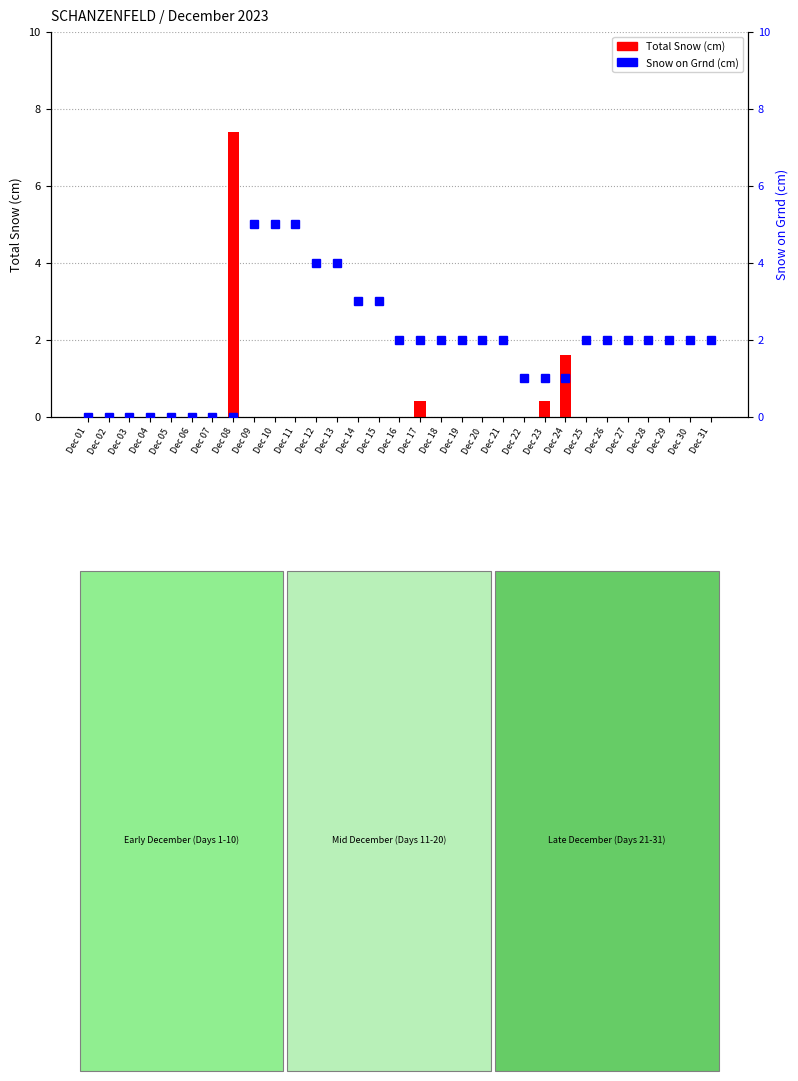

At how many categories does at least one series exceed 0?

24